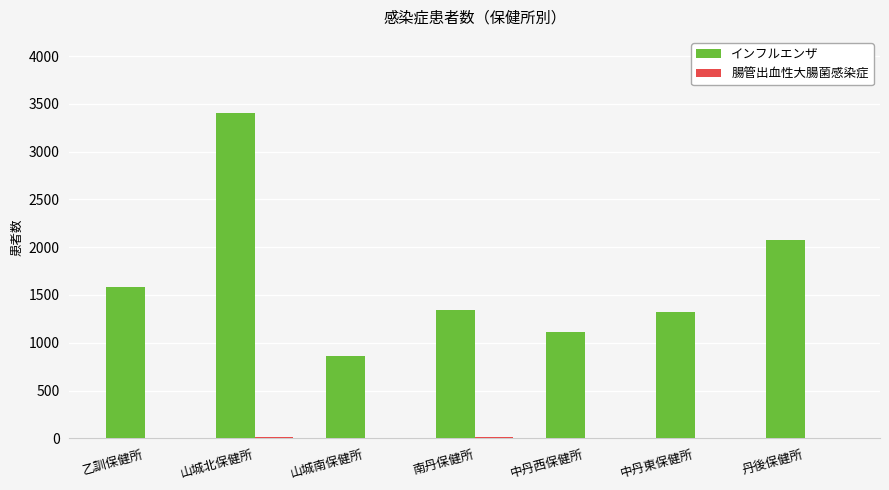

Where does the インフルエンザ series first go above 1344?

乙訓保健所